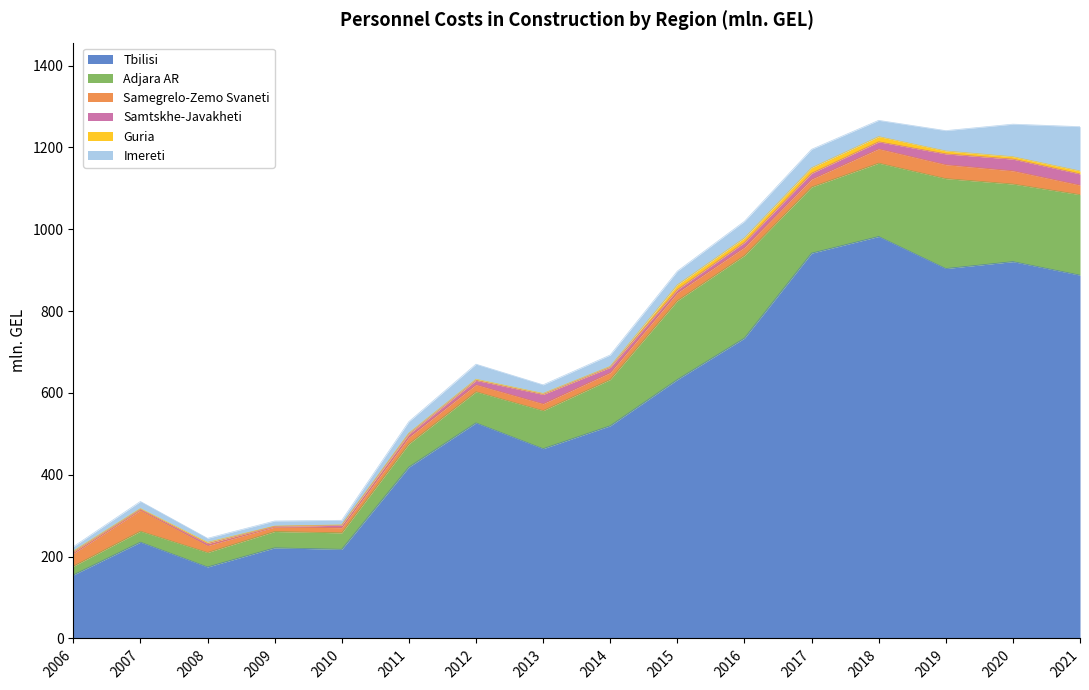

Reading right to left, what are all the values shown in this chart?

Tbilisi: 2021=887.9	2020=921.0	2019=904.1	2018=982.4	2017=941.7	2016=734.0	2015=632.7	2014=519.8	2013=463.8	2012=526.9	2011=418.9	2010=217.9	2009=221.4	2008=174.7	2007=235.4	2006=155.2
Adjara AR: 2021=196.8	2020=189.6	2019=219.8	2018=179.3	2017=161.6	2016=202.0	2015=192.8	2014=113.1	2013=93.0	2012=76.1	2011=56.6	2010=40.2	2009=40.0	2008=35.4	2007=26.8	2006=21.3
Samegrelo-Zemo Svaneti: 2021=23.2	2020=32.3	2019=34.0	2018=34.9	2017=18.9	2016=19.8	2015=19.5	2014=16.6	2013=16.7	2012=17.2	2011=16.3	2010=12.7	2009=10.8	2008=16.9	2007=51.1	2006=30.9
Samtskhe-Javakheti: 2021=27.4	2020=28.6	2019=26.4	2018=17.2	2017=14.7	2016=12.1	2015=7.5	2014=13.1	2013=23.0	2012=10.6	2011=7.7	2010=5.8	2009=1.8	2008=4.8	2007=2.3	2006=3.7
Guria: 2021=7.3	2020=6.0	2019=7.2	2018=12.8	2017=13.4	2016=11.0	2015=11.7	2014=2.3	2013=2.4	2012=2.8	2011=2.5	2010=1.0	2009=0.6	2008=3.2	2007=1.8	2006=2.4
Imereti: 2021=108.3	2020=79.5	2019=49.7	2018=39.7	2017=45.2	2016=40.6	2015=33.6	2014=27.9	2013=21.0	2012=36.8	2011=28.0	2010=11.2	2009=12.5	2008=9.8	2007=17.5	2006=10.8